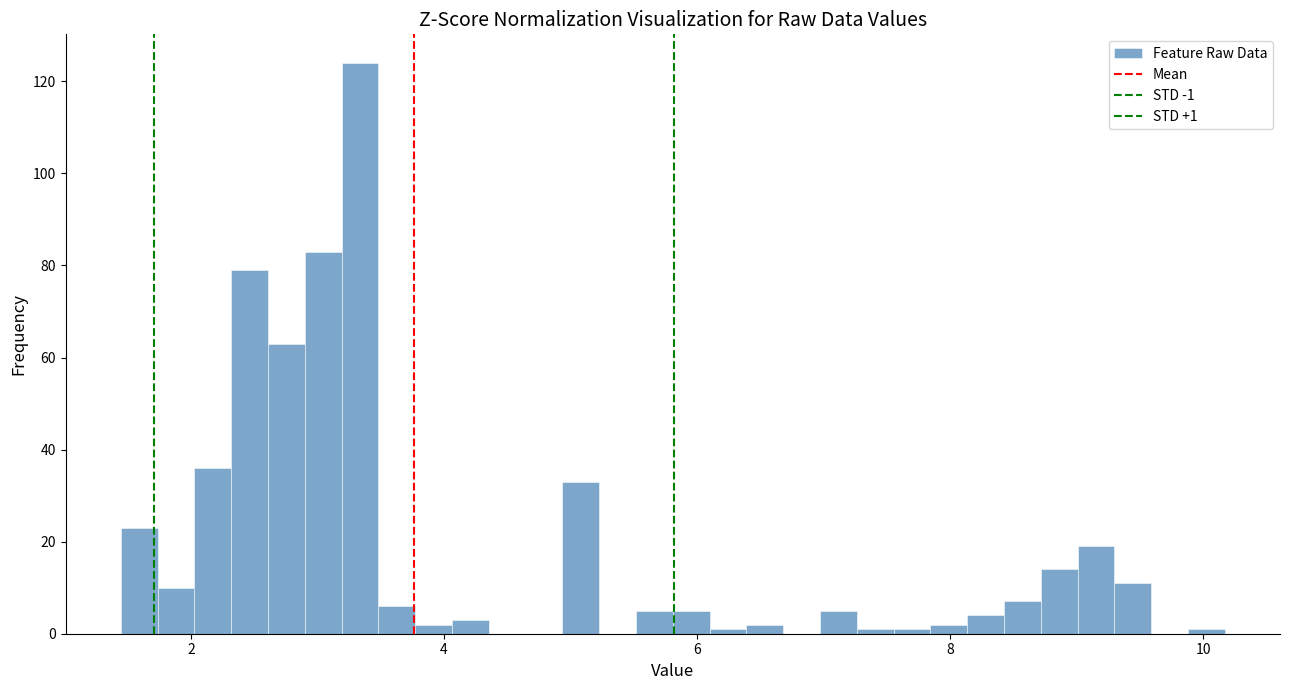

Around what value on the x-axis is the tallest bar? Give the approximate position of its centre, as read against the axis.

3.4